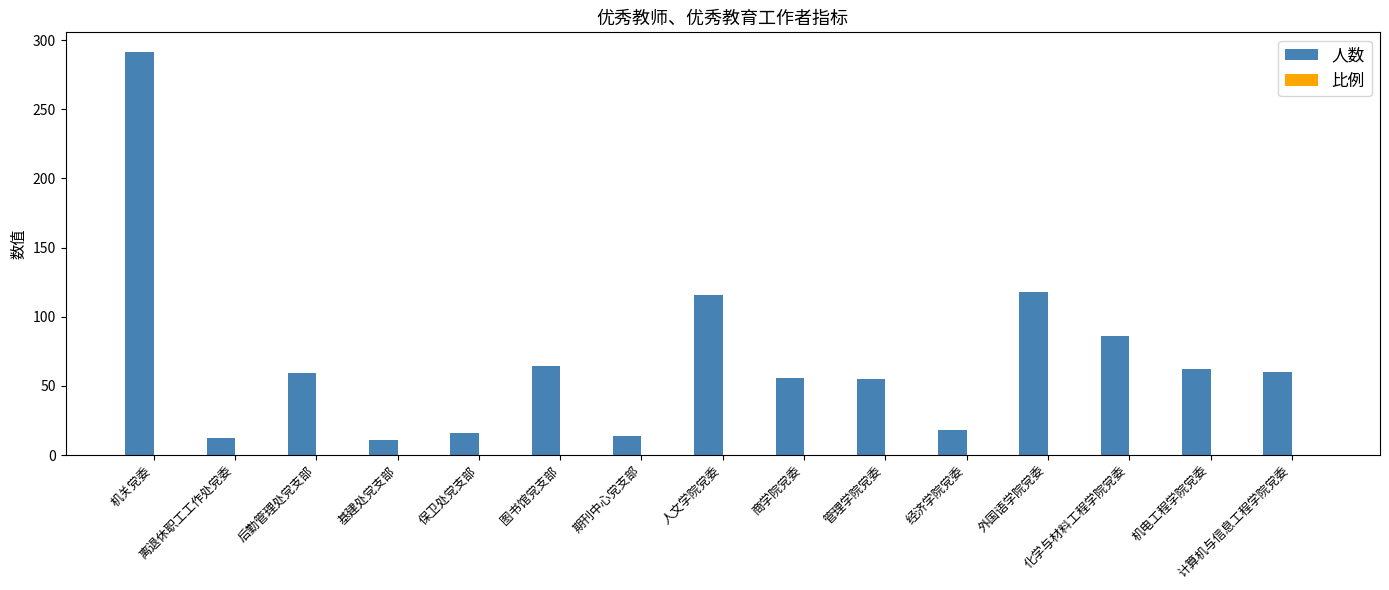

What is the sum of the 人数 values at 图书馆党支部 and 经济学院党委?

82.0